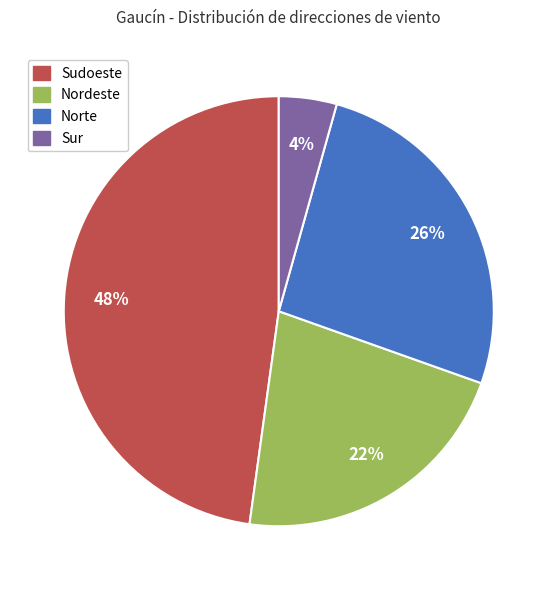

True or false: Nordeste accounts for 29% of the total.

False